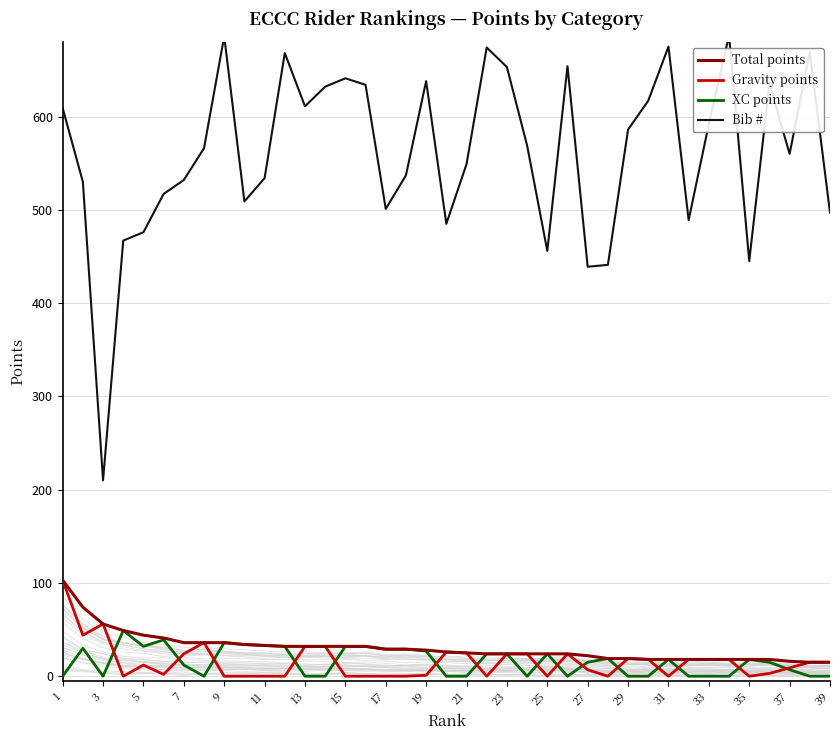

The value of XC points at 29 is 0. True or false?

True